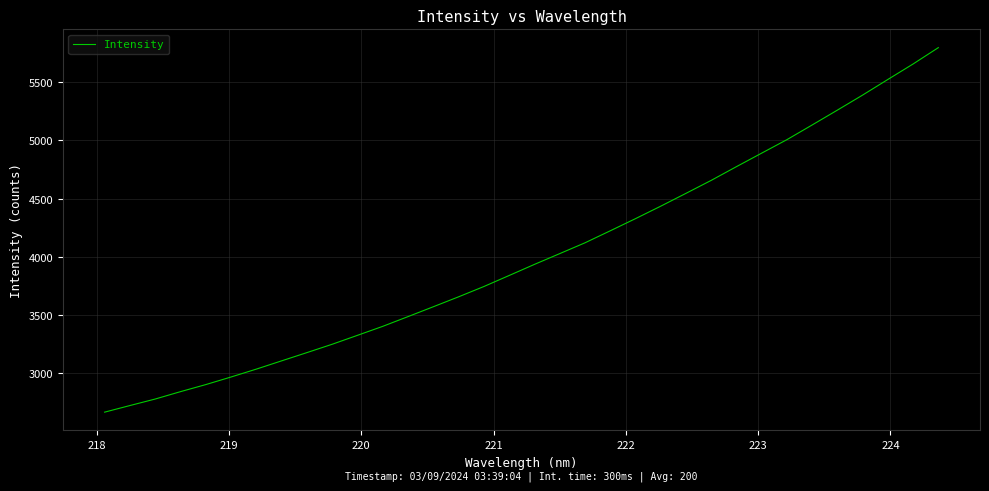

What is the difference between the maximum and minimum values?

3128.2